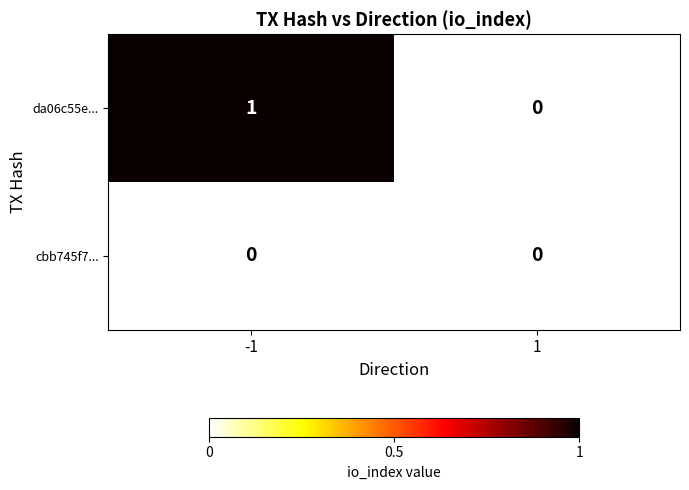

True or false: da06c55e... has a value of 1 at -1.

True